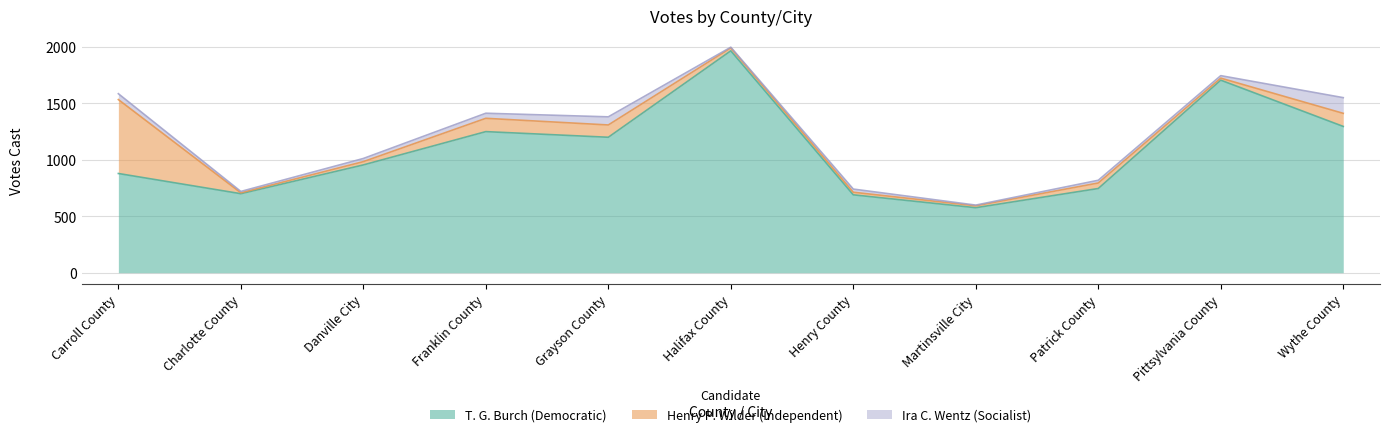

What is the greatest value displayed?

1966